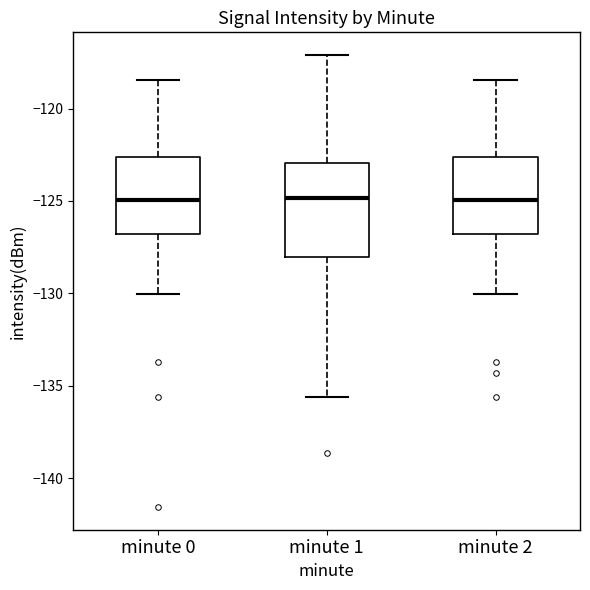

Which box is the tallest, from its lower edge to its upper edge?

minute 1